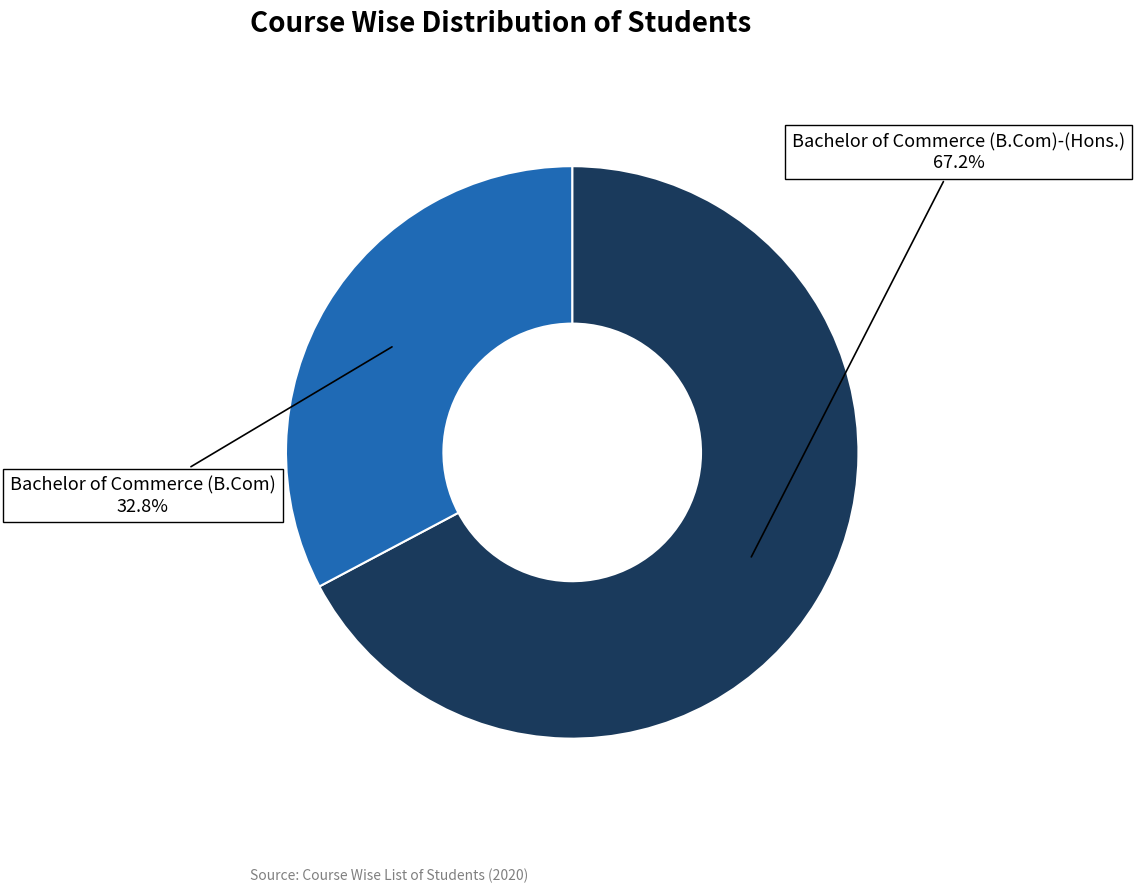

What is the largest slice in the pie chart?

Bachelor of Commerce (B.Com)-(Hons.)